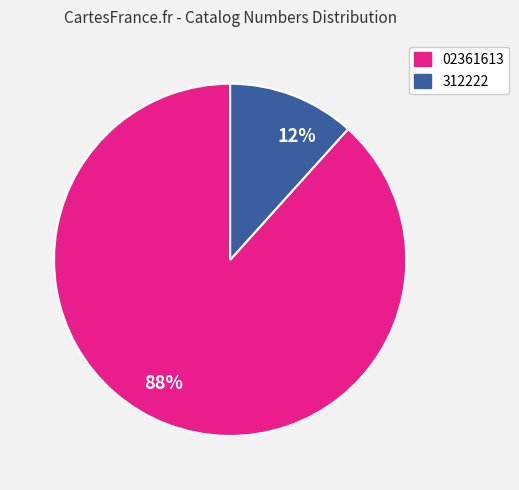

Do 12% and 88% together represent more than half of the pie?

Yes